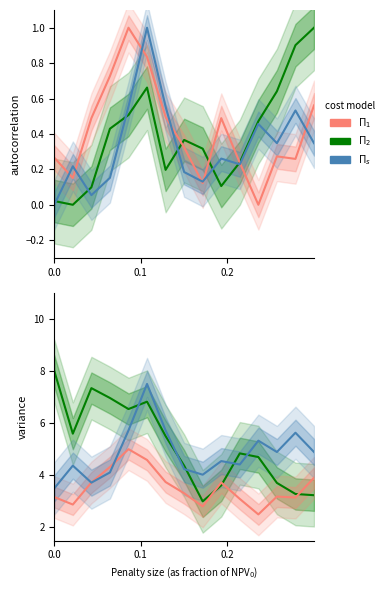

In $\Pi_1$, how many points are higher than both neighbors (excluding endpoints)?

3